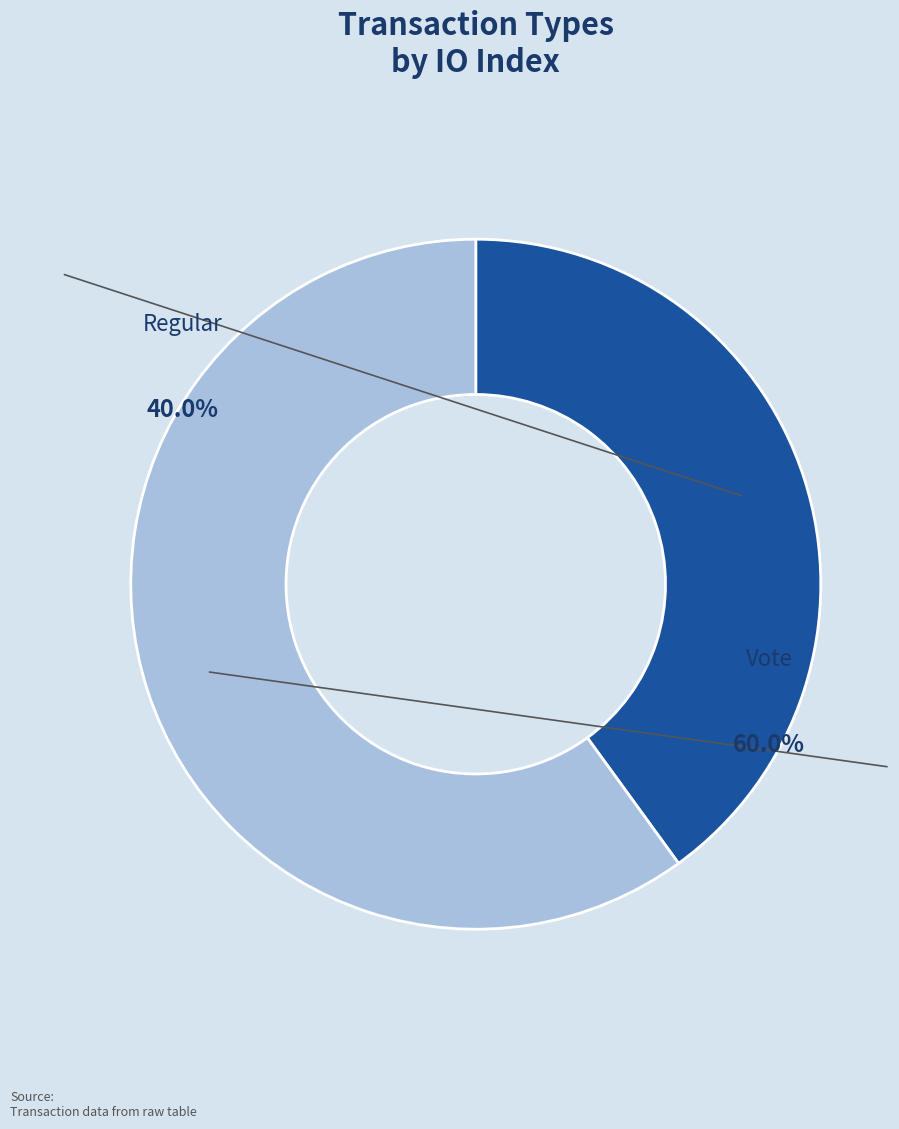

To the nearest percent, what is the difference between the largest and smallest slice percentages?

20%